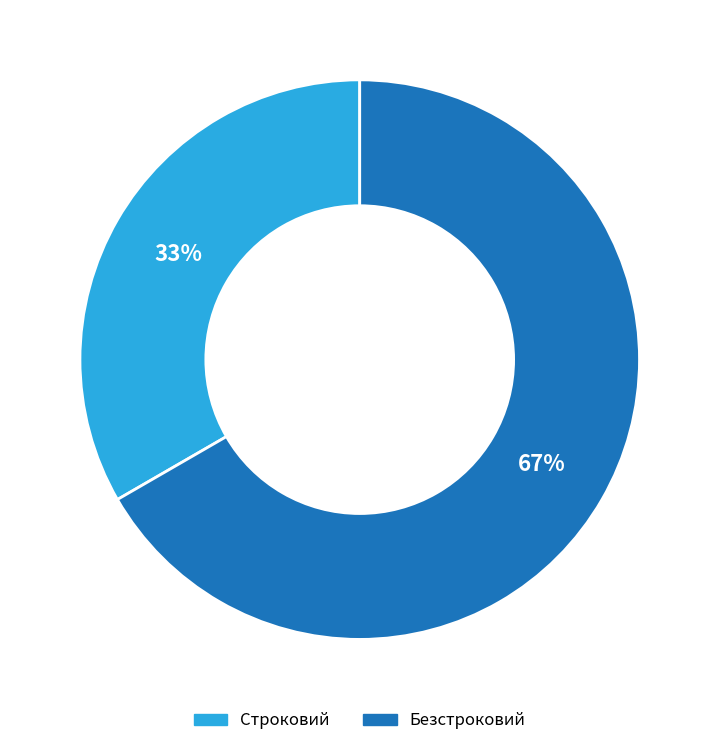

Combined, do Строковий and Безстроковий account for over 50%?

Yes